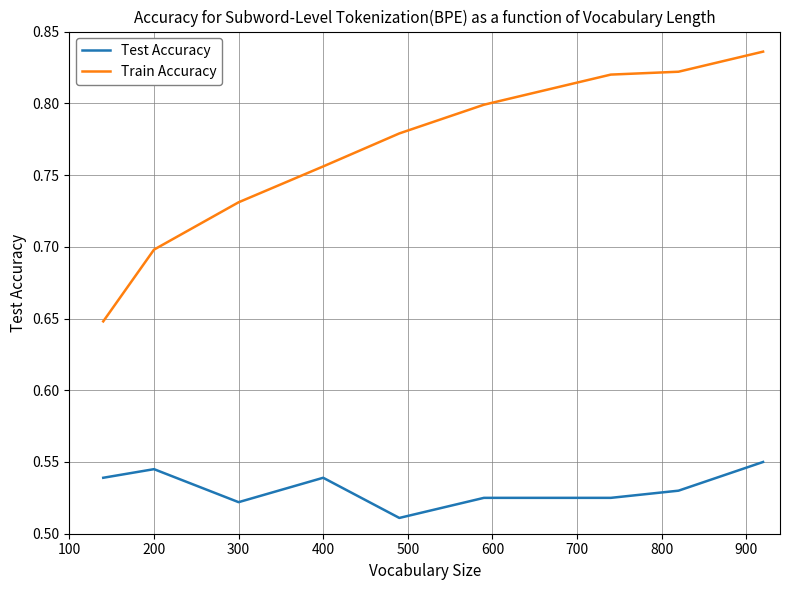

Count the Train Accuracy values in the range 0 to 1.

10